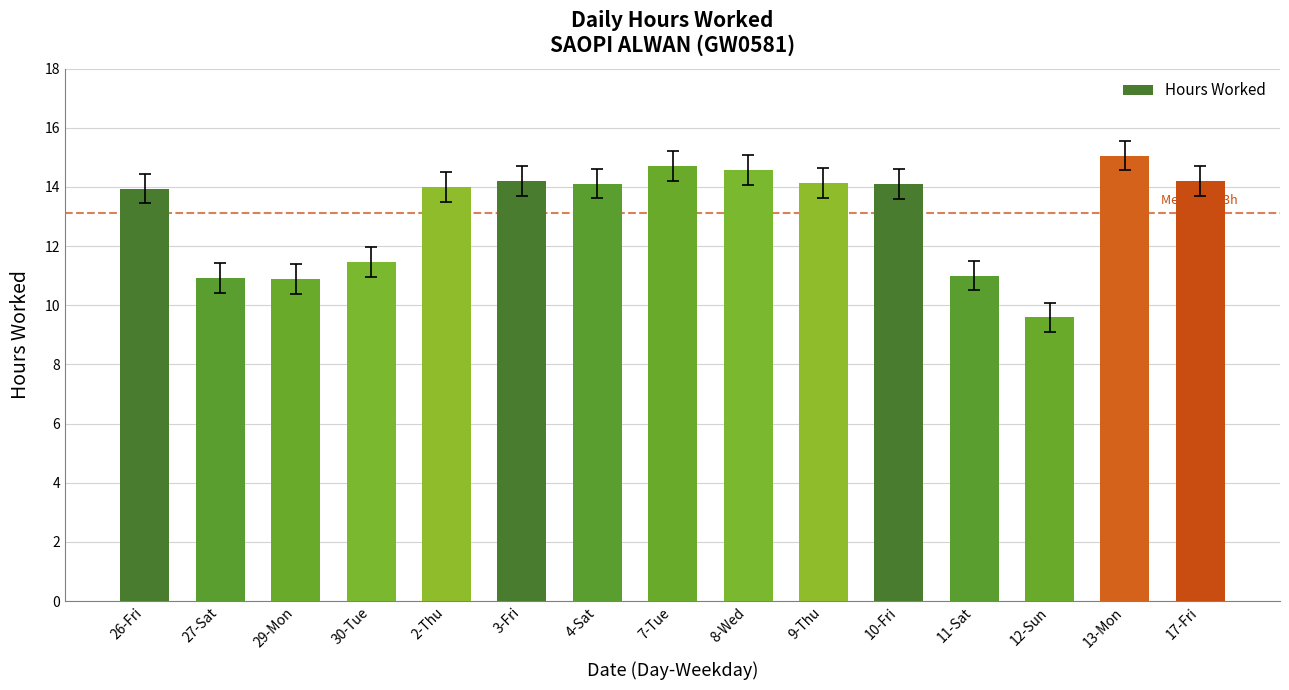

True or false: the data shows 11.0 at 11-Sat.

True